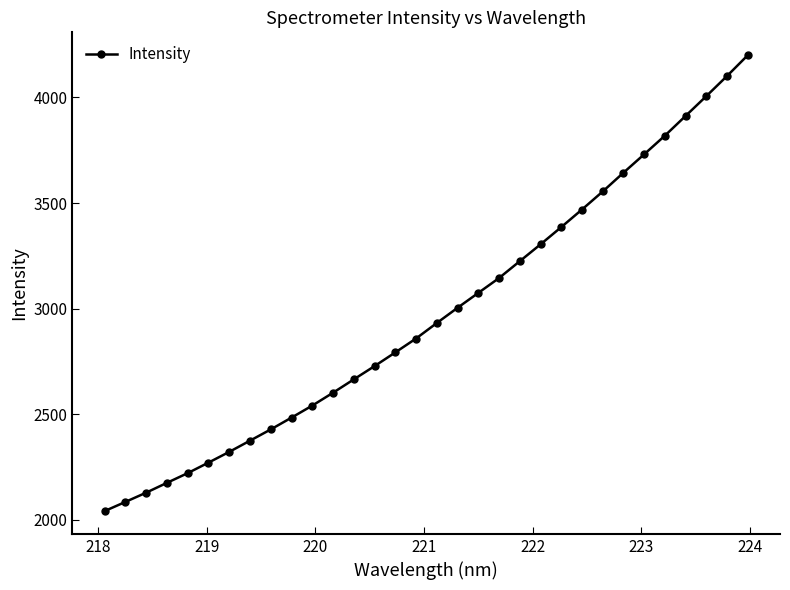

What is the smallest value displayed?

2042.1